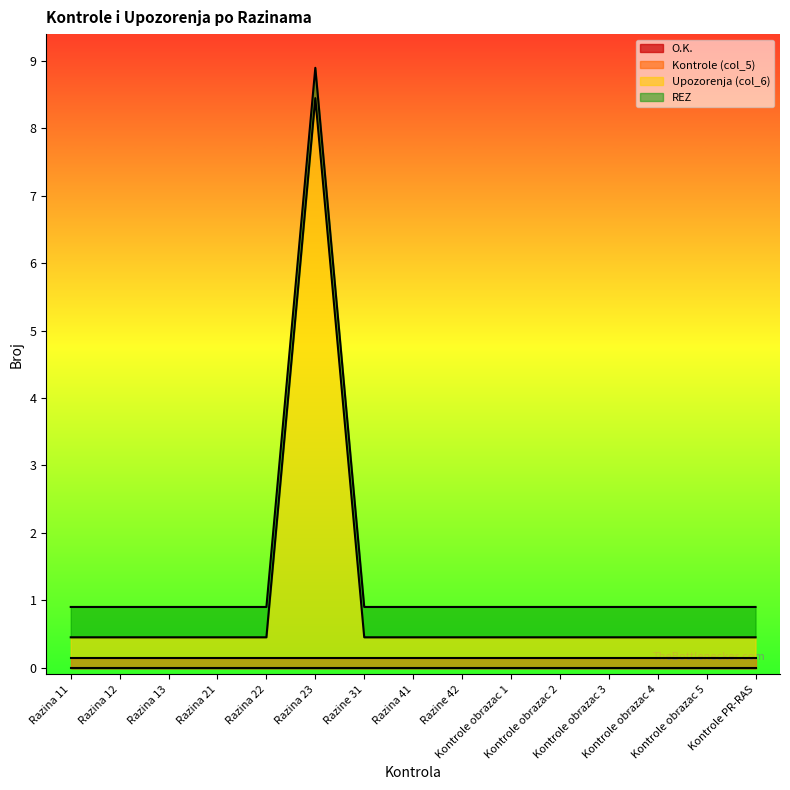

True or false: Upozorenja (col_6) and Kontrole (col_5) intersect in this chart.

False